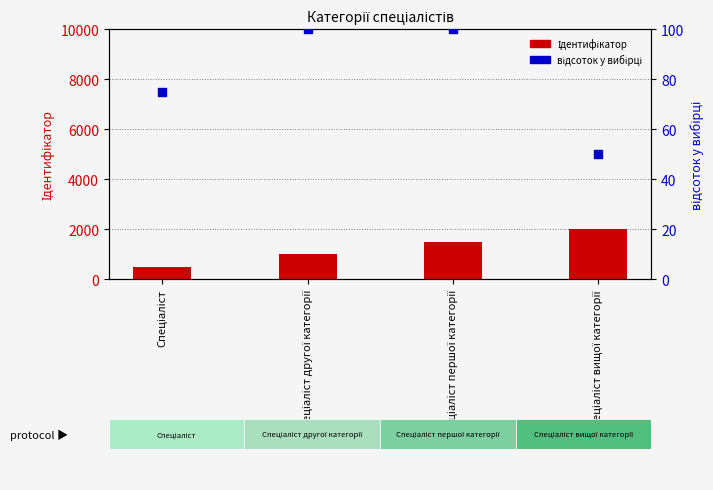

At how many categories does at least one series exceed 1671?

1